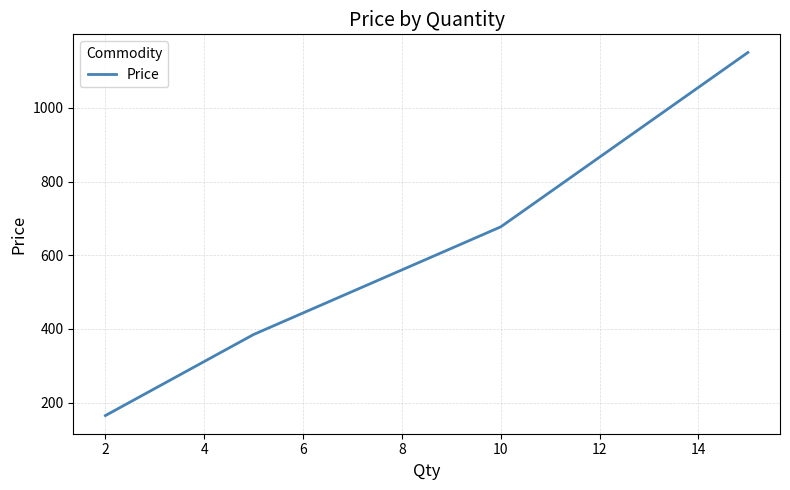

How many lines are shown in the chart?

1